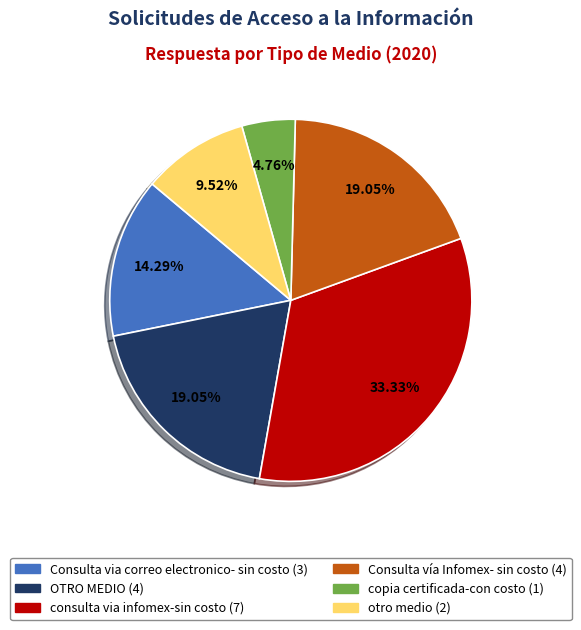

Combined, do otro medio and OTRO MEDIO account for over 50%?

No